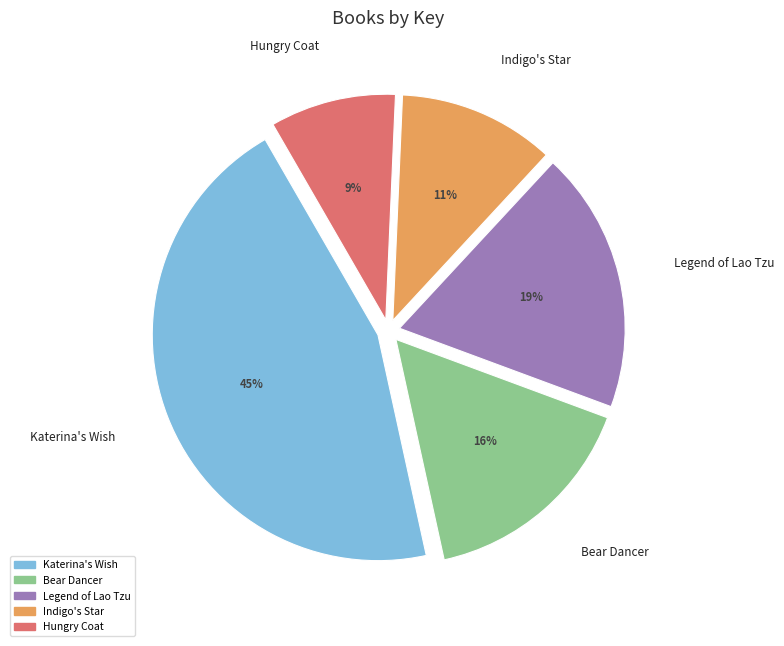

Is the sum of Indigo's Star and Hungry Coat greater than half?

No